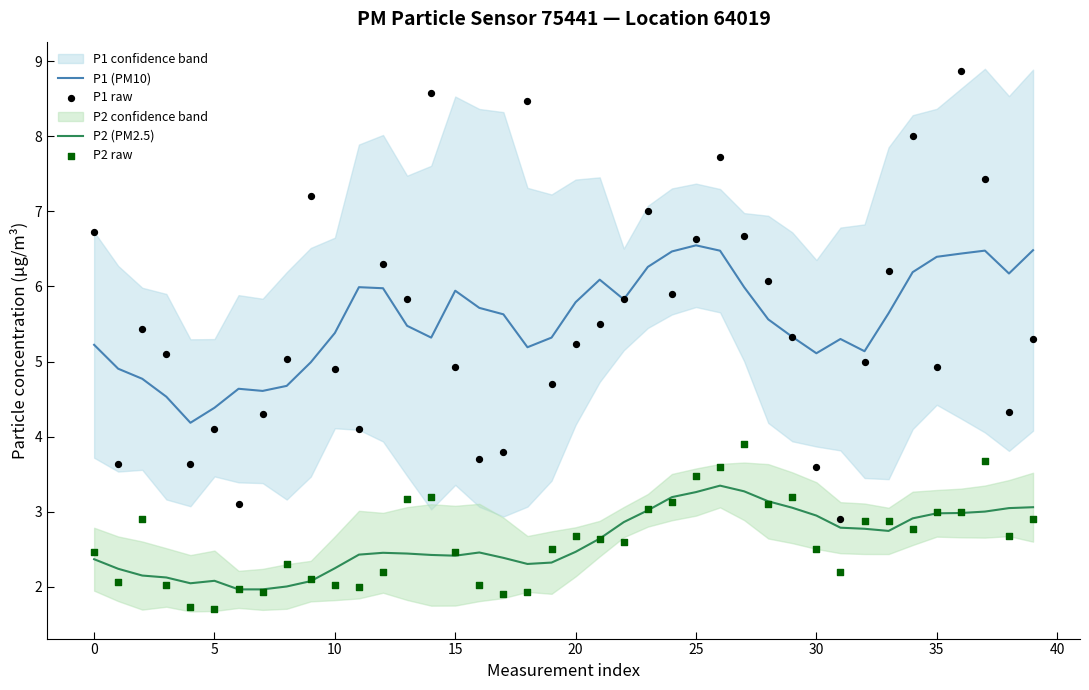

Which series reaches the maximum Y coordinate?

P1 raw